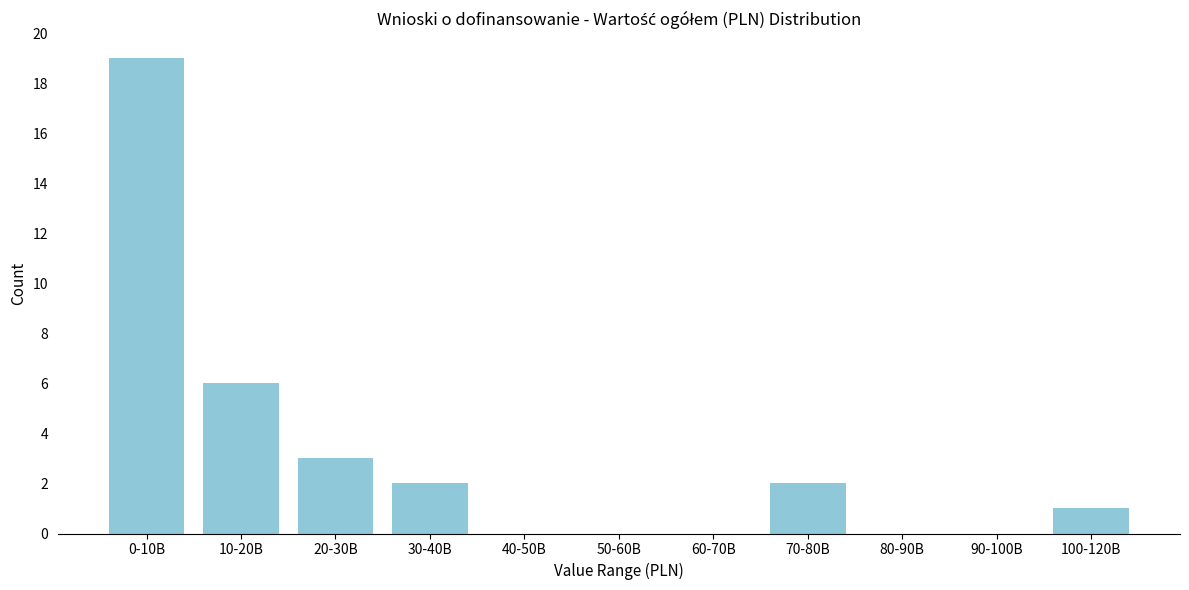

Reading left to right, transcribe all the data shown in this chart.

0-10B=19	10-20B=6	20-30B=3	30-40B=2	40-50B=0	50-60B=0	60-70B=0	70-80B=2	80-90B=0	90-100B=0	100-120B=1